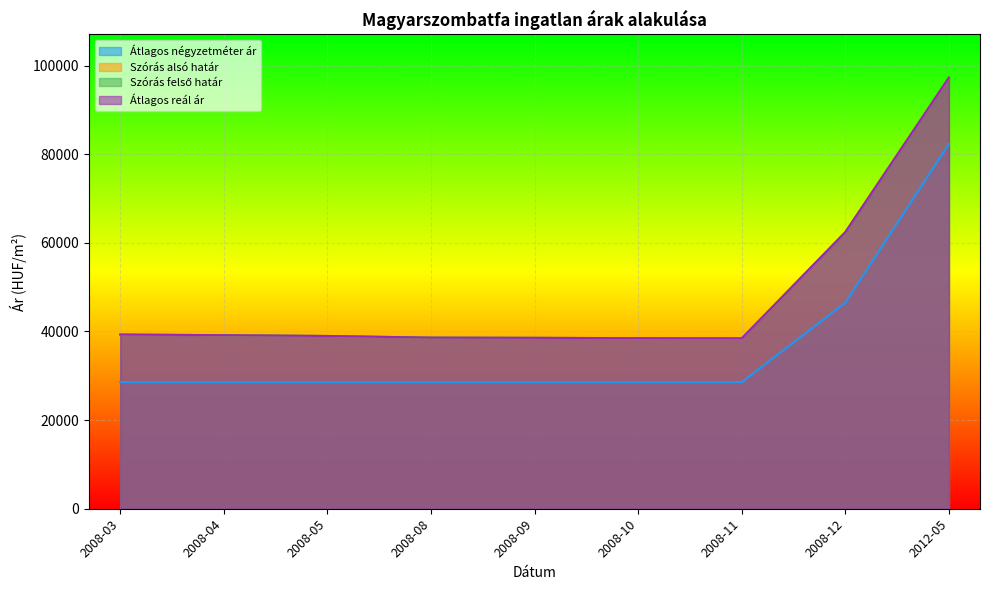

Between 2008-05 and 2008-08, which is larger?

2008-05